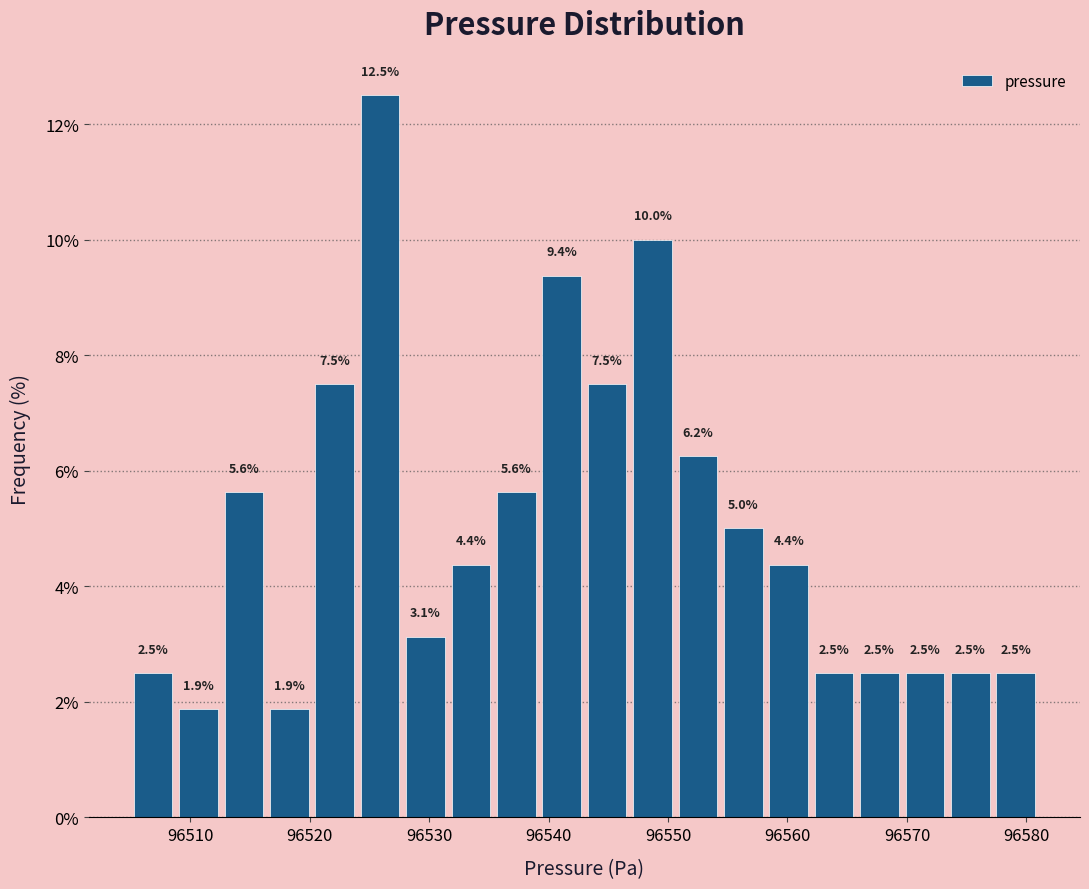

Read against the x-axis, roughly where is the centre of the tallest bar?

96526